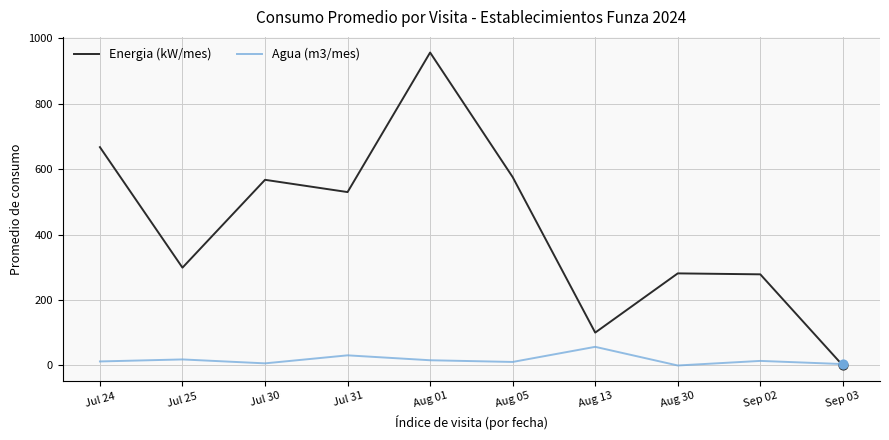

At which category is the sum across all series the highest?

Aug 01